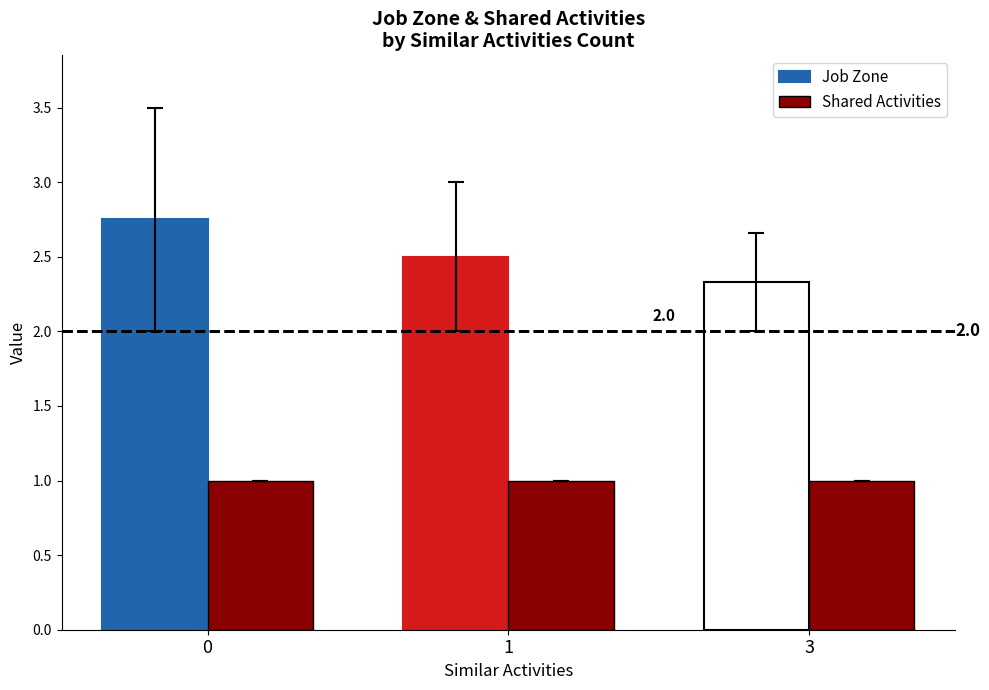

What is the lowest value of the Shared Activities series?

1.0